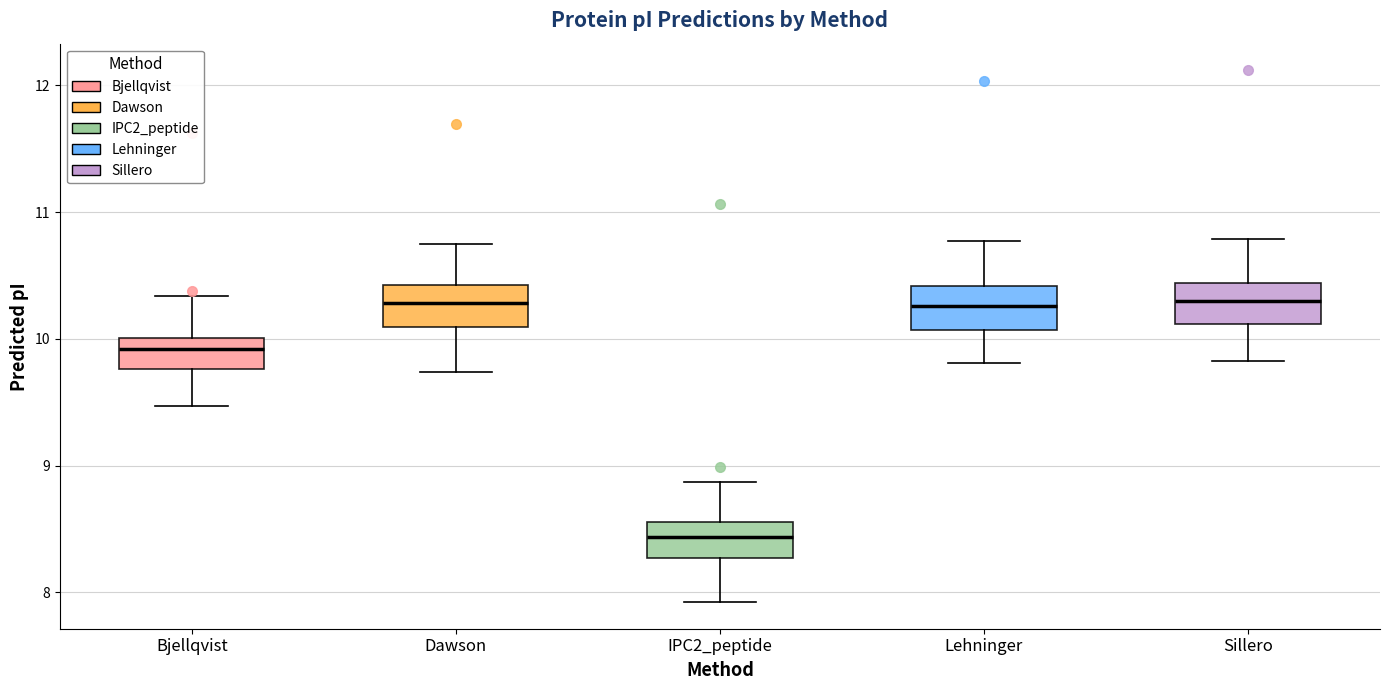

Reading left to right, read every box against the y-axis: the position of its median line, the range the box covers, and the ends of its whiskers. The values are not printed on the chart, so give them approximately, as read against the axis.

Bjellqvist: median 9.9, box 9.8 to 10.0, whiskers 9.5 to 10.3
Dawson: median 10.3, box 10.1 to 10.4, whiskers 9.7 to 10.7
IPC2_peptide: median 8.4, box 8.3 to 8.6, whiskers 7.9 to 8.9
Lehninger: median 10.3, box 10.1 to 10.4, whiskers 9.8 to 10.8
Sillero: median 10.3, box 10.1 to 10.4, whiskers 9.8 to 10.8